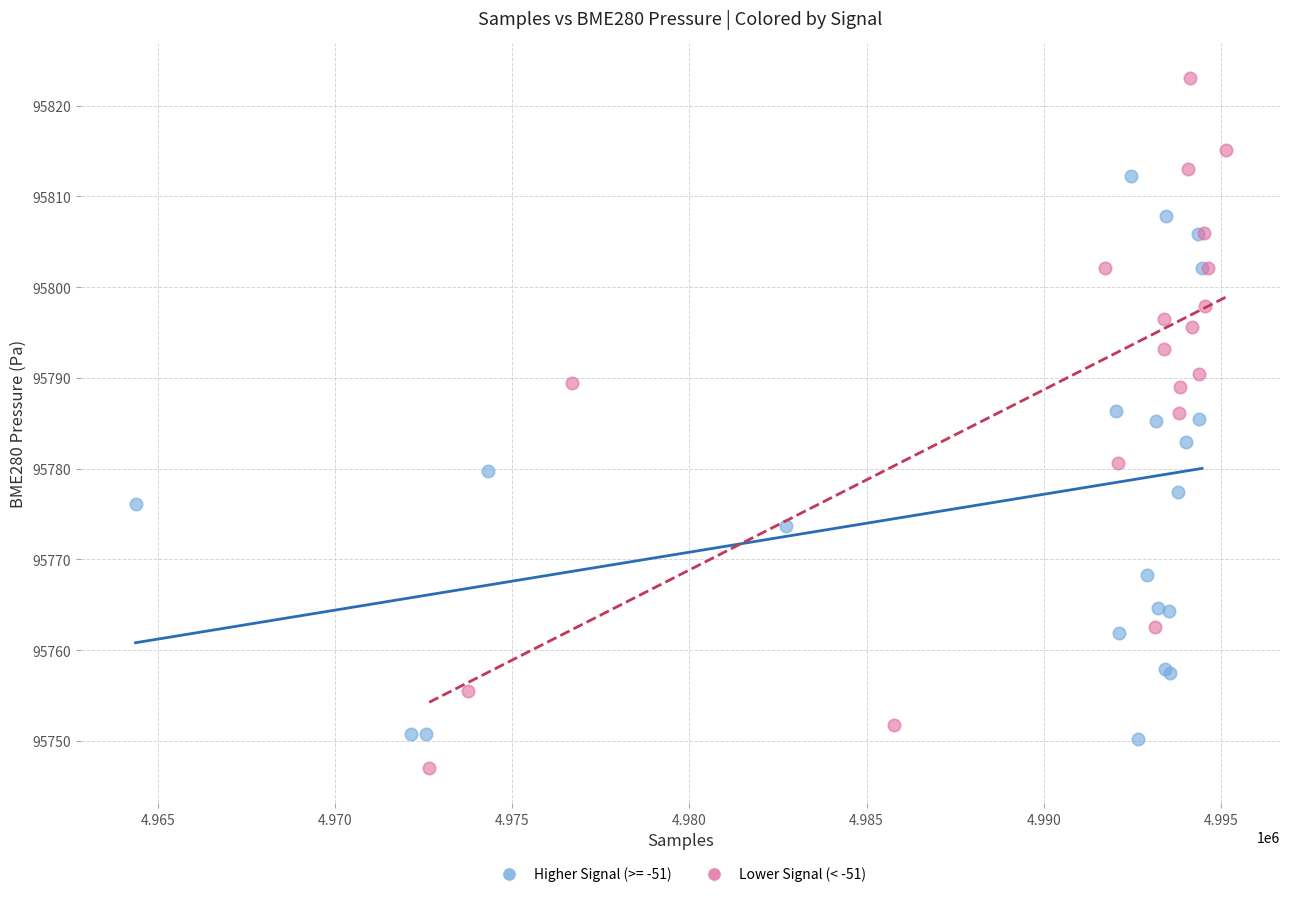

Which series has the largest Y range (max minus min)?

Lower Signal (< -51)